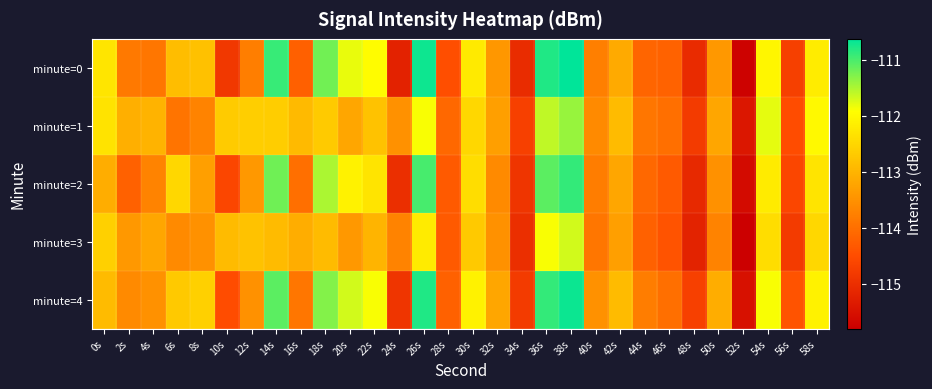

What is the spread (max minus min) of values at 6s?

1.4